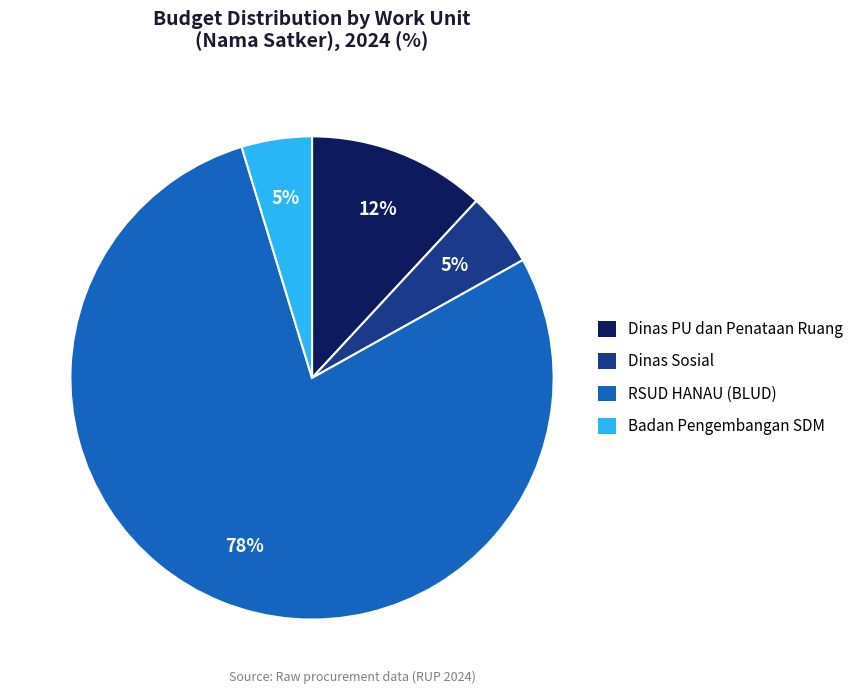

To the nearest percent, what is the average slice percentage?

25%